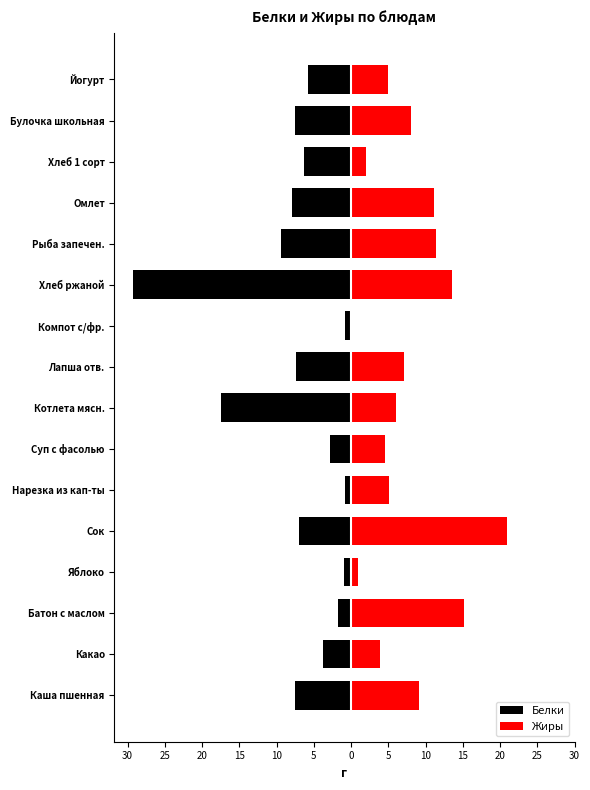

The value of Белки at Лапша отв. is -12.5. True or false?

False